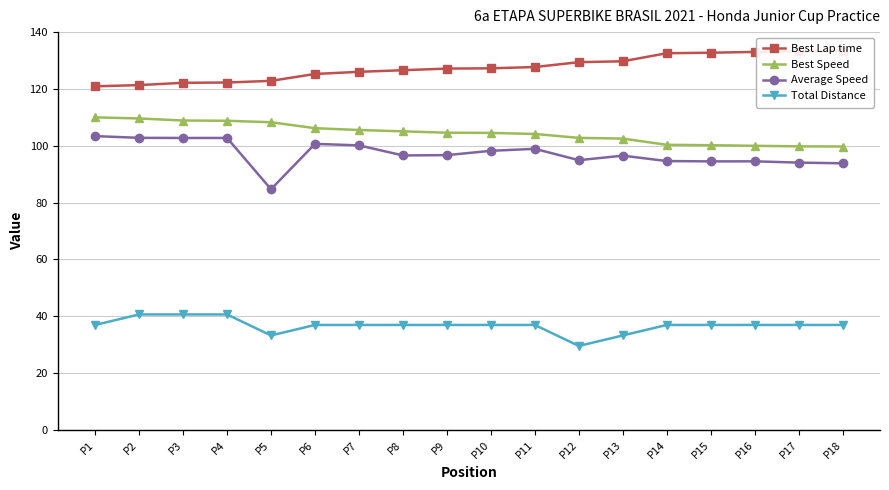

Is the value of Best Lap time at P8 greater than the value of Best Speed at P13?

Yes